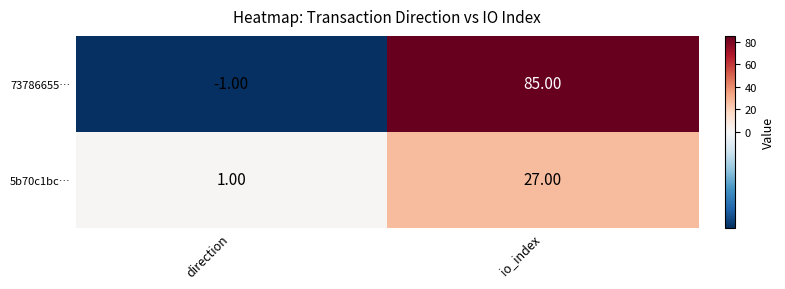

Which series has the largest range (max minus min)?

73786655…